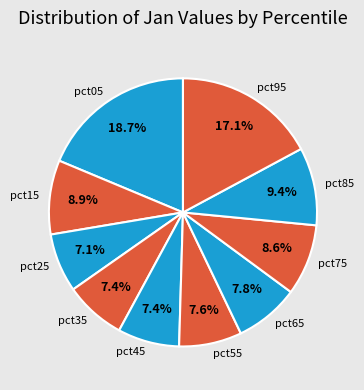

How many segments does this pie chart have?

10